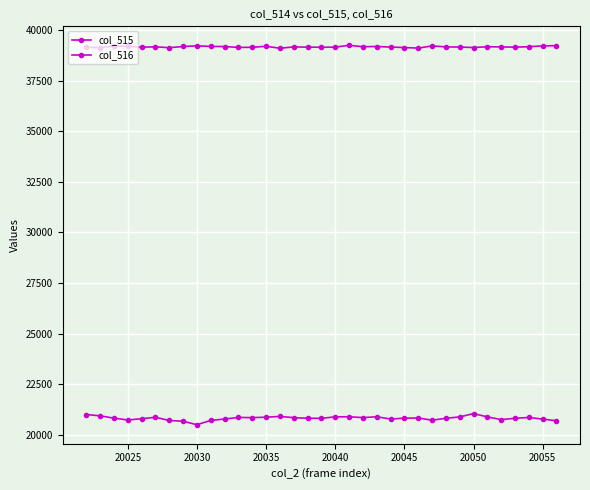

How many lines are shown in the chart?

2